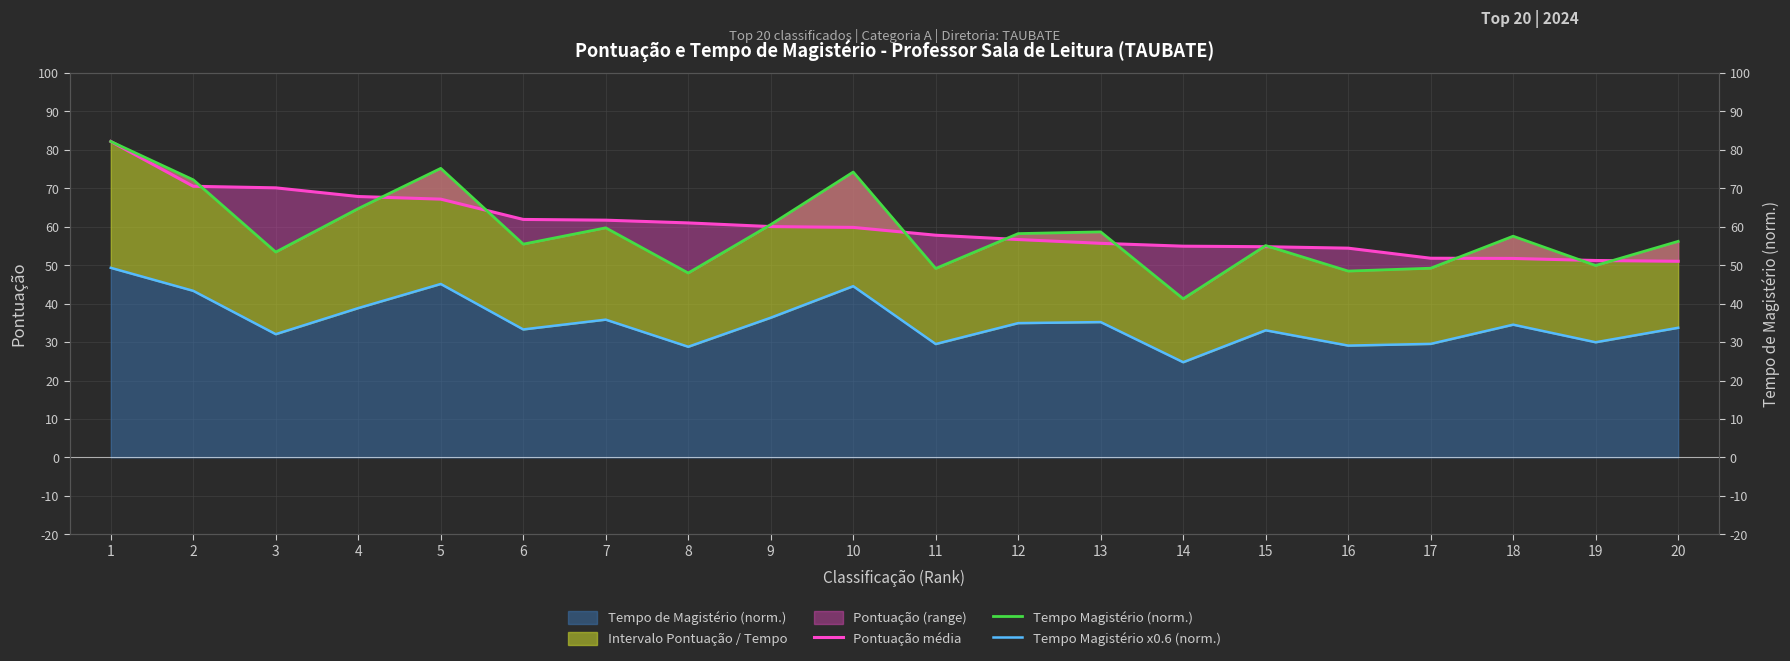

Which label corresponds to the smallest value in the chart?

14